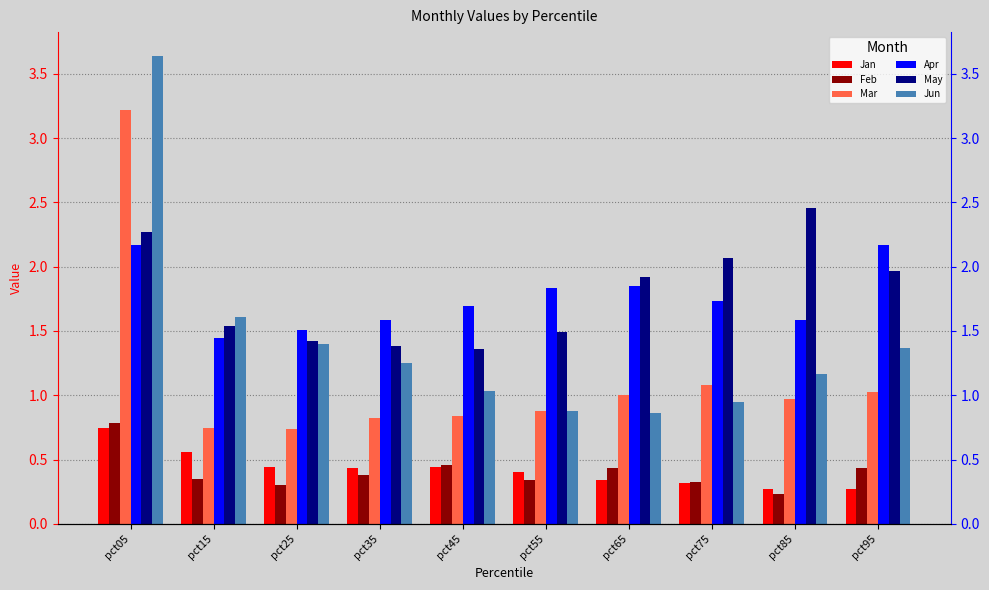

At pct55, list the series in order from smallest to largest.

Feb, Jan, Jun, Mar, May, Apr